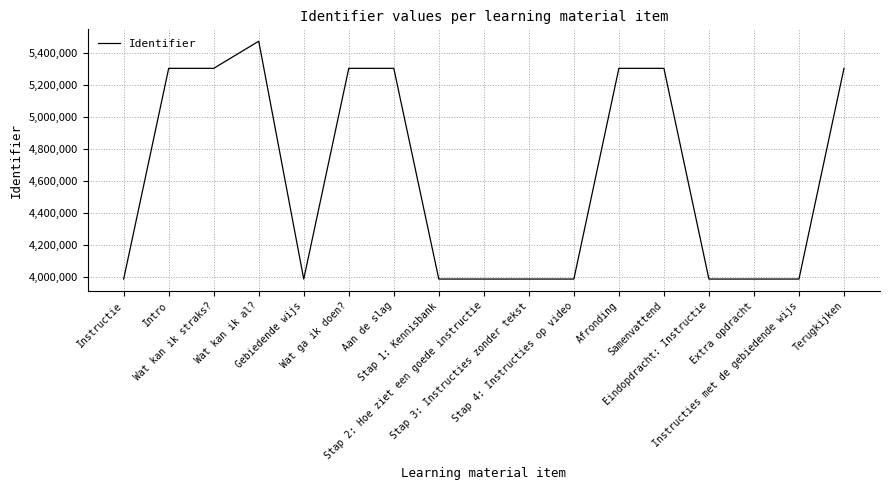

What is the change in value from Stap 1: Kennisbank to Terugkijken?

+1315757